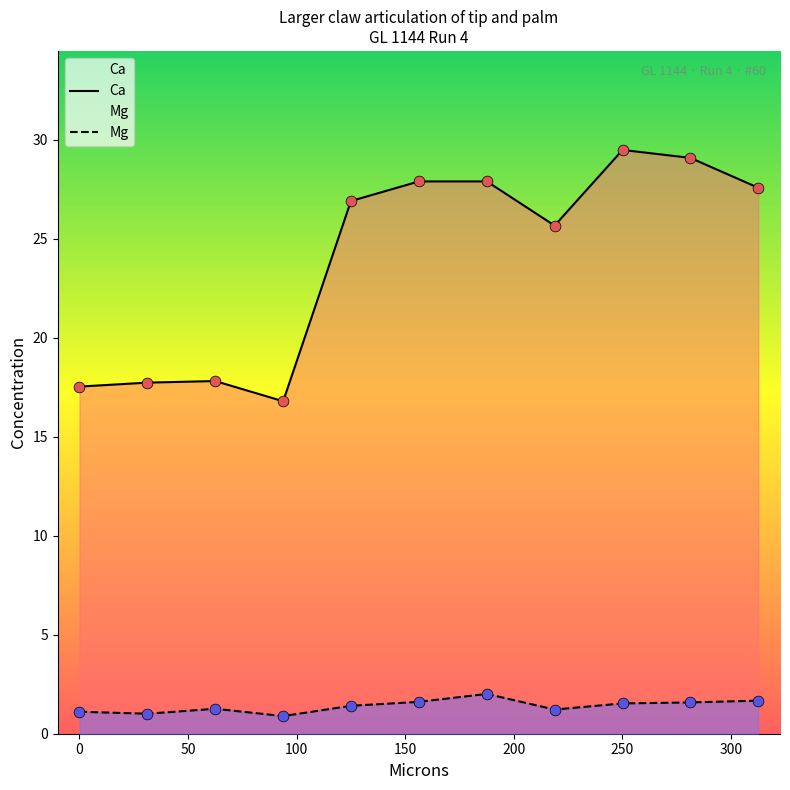

Which series has the largest Y range (max minus min)?

Ca